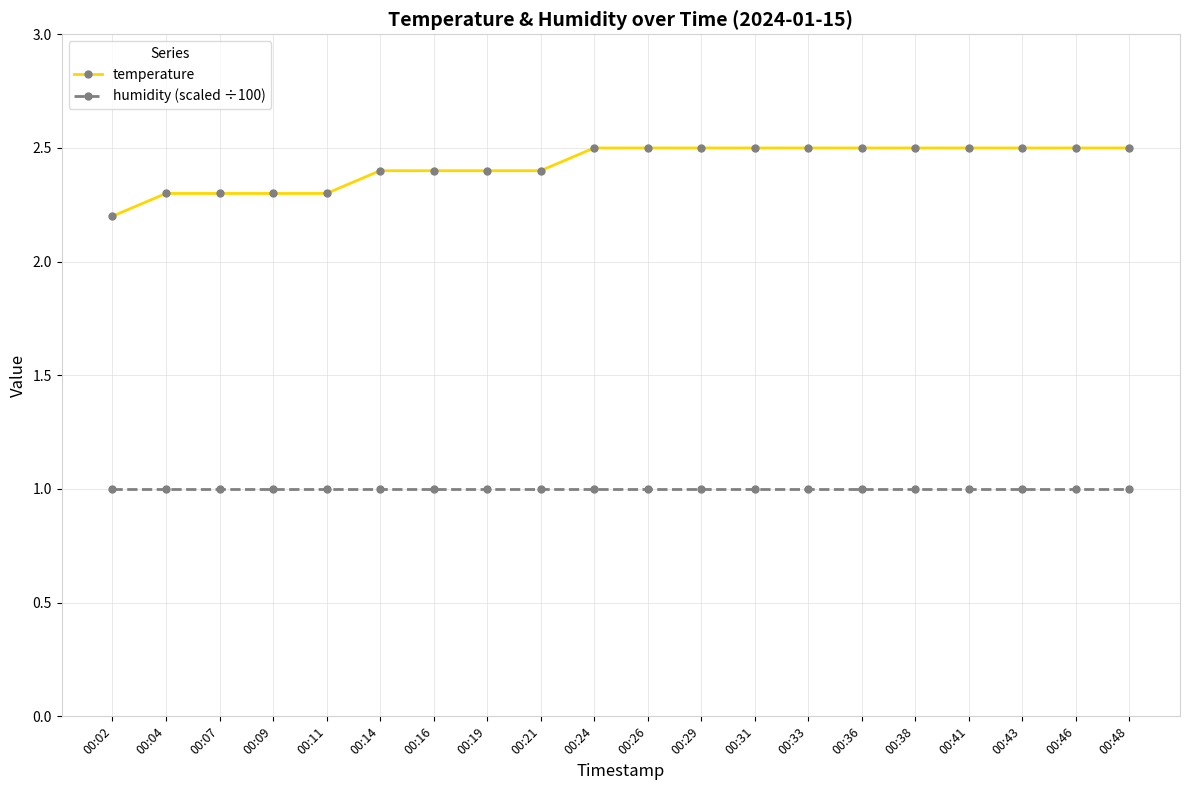

The temperature series shows 4.0 at 00:46. True or false?

False